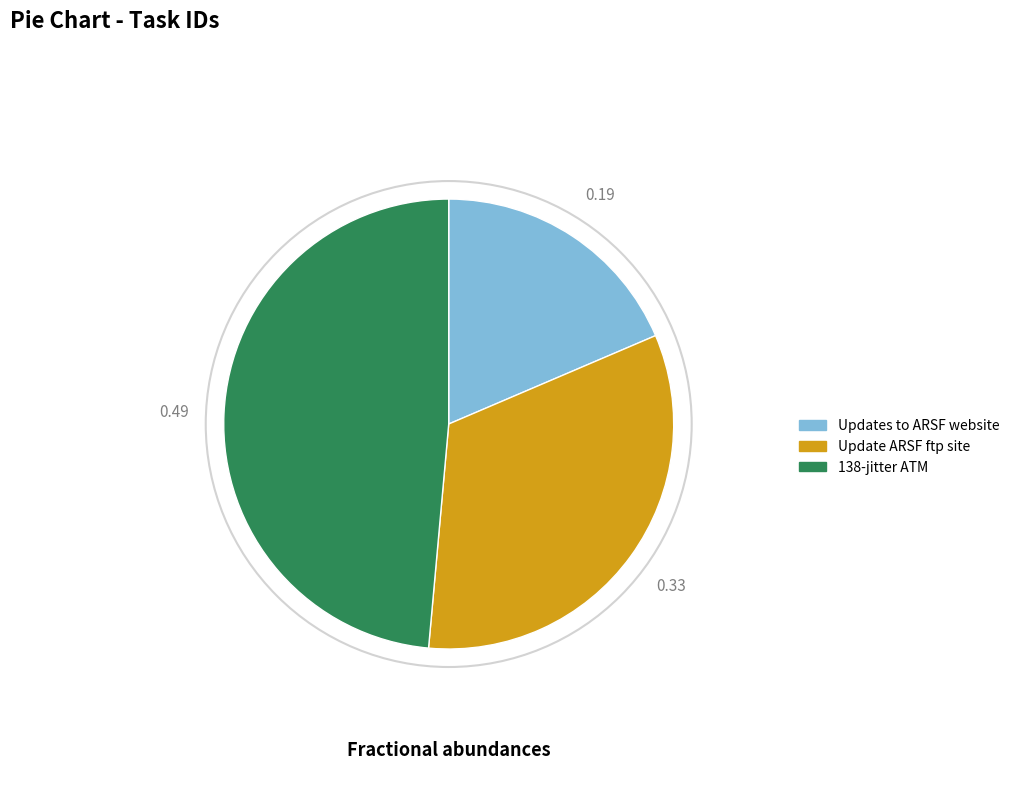

Which category has the biggest portion of the pie?

138-jitter ATM